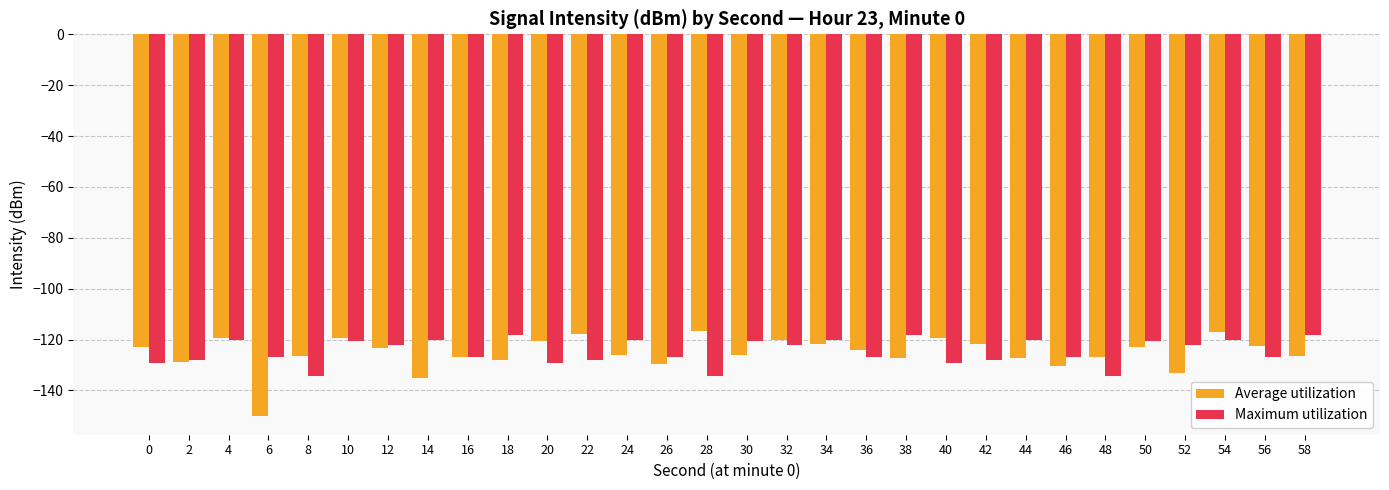

Is it true that Average utilization equals -120.6 at 20?

True